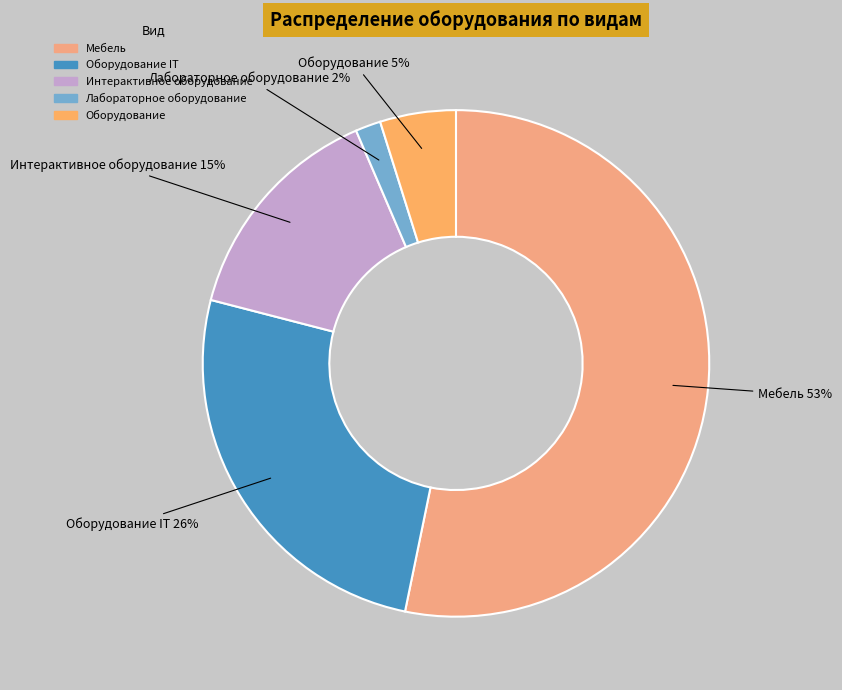

Count the number of slices in the pie.

5